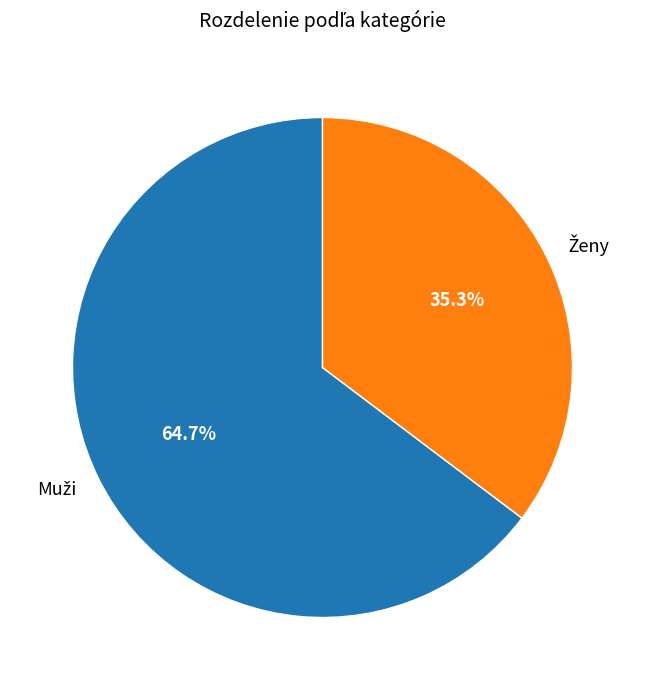

Does any single category account for the majority?

Yes